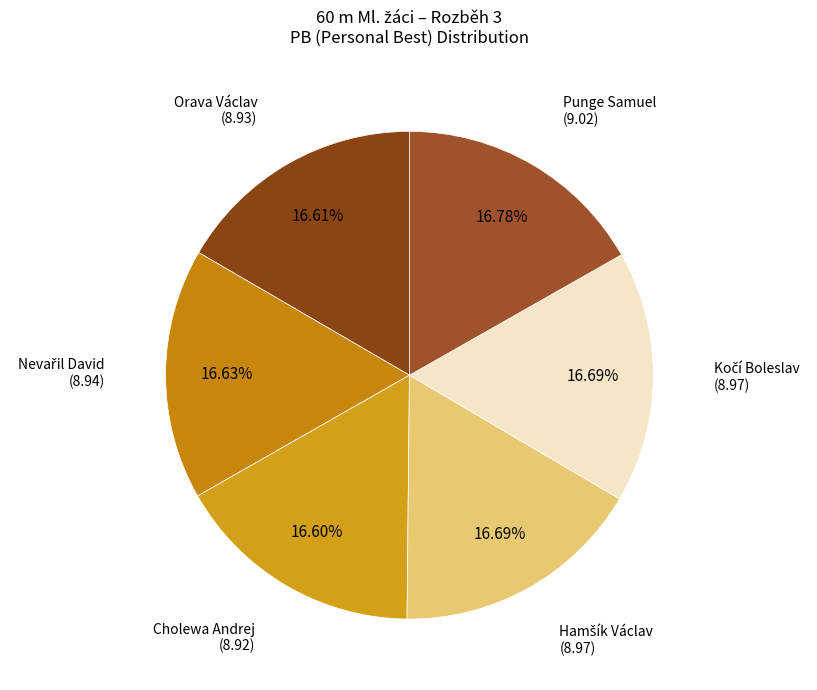

Count the number of slices in the pie.

6